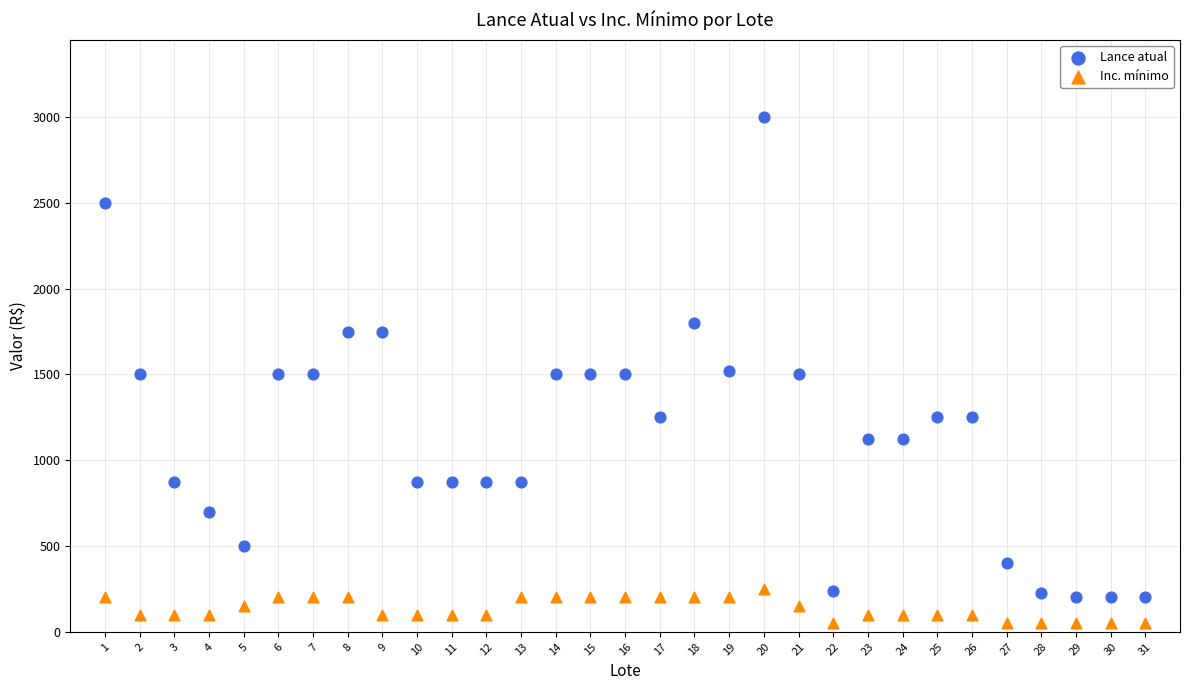

What are all the series names shown in the legend?

Lance atual, Inc. mínimo